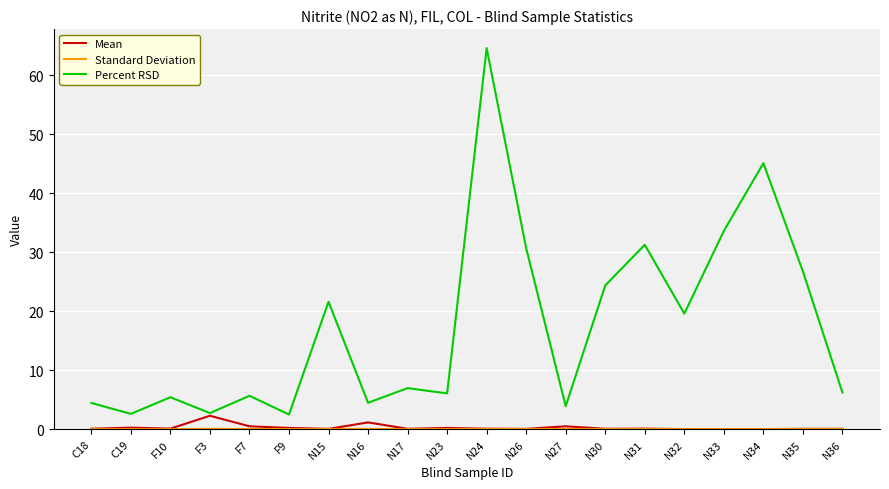

Which series has the largest range (max minus min)?

Percent RSD